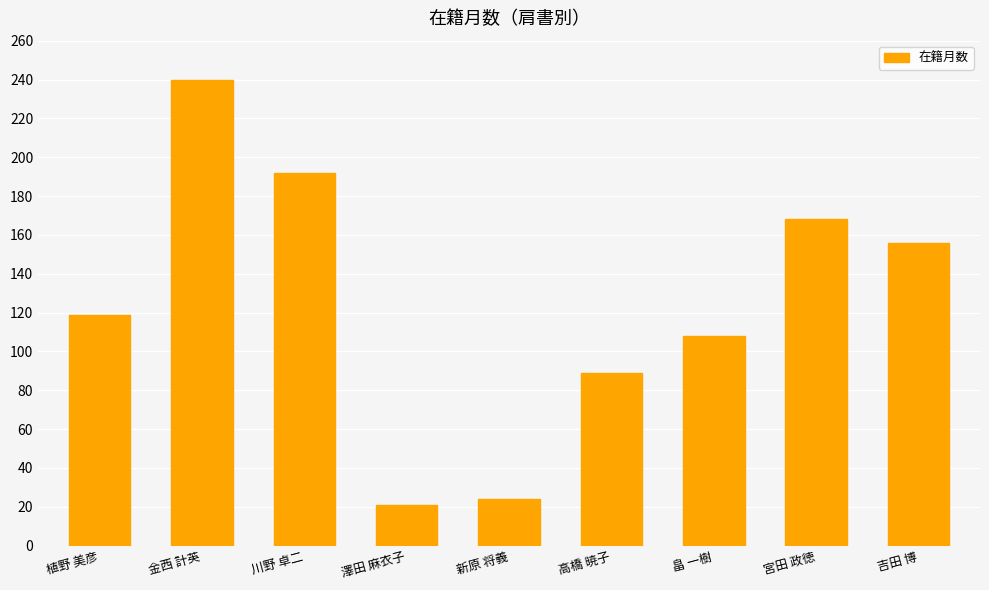

How many data points are less than 119?

4